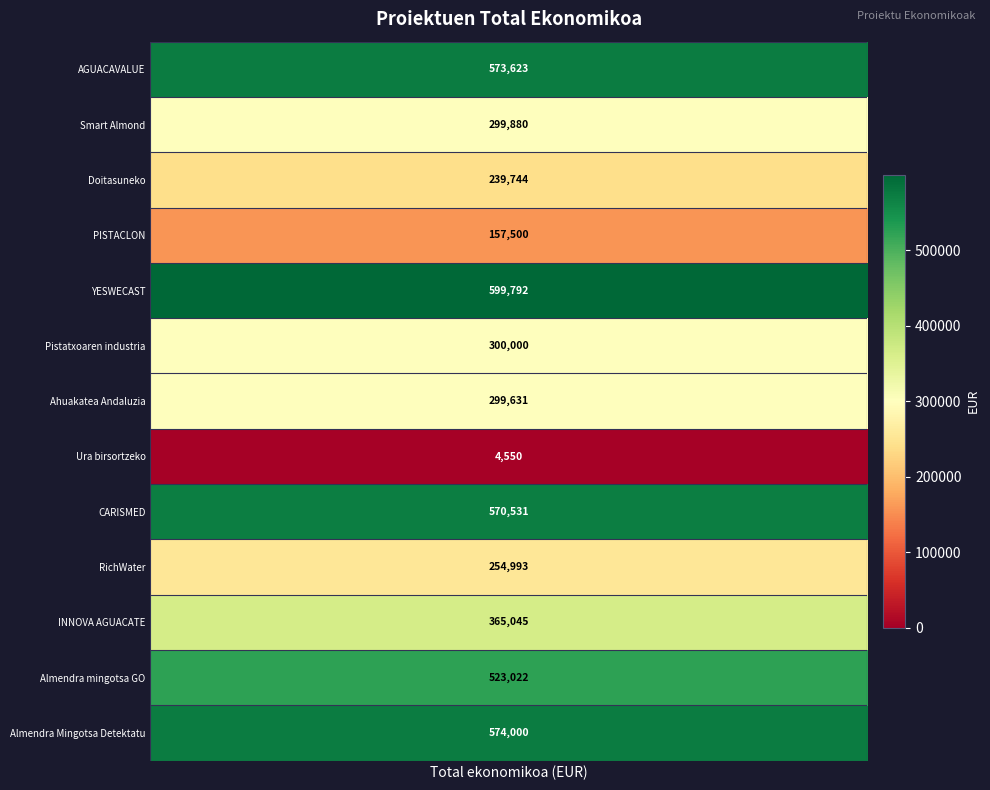

Reading right to left, what are all the values shown in this chart?

574000	523022	365045	254993	570531	4550	299631	300000	599792	157500	239744	299880	573623